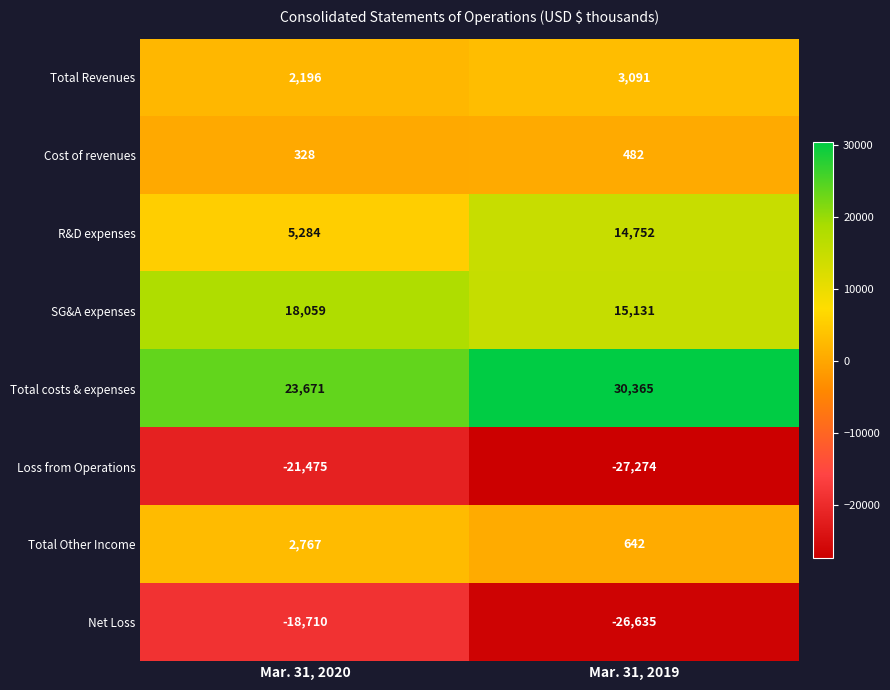

The value of Total Other Income at Mar. 31, 2019 is 933. True or false?

False